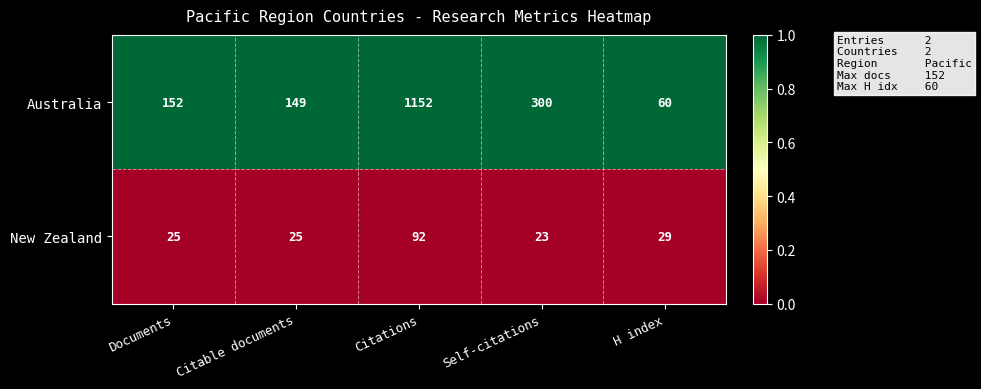

Is it true that Australia equals 228 at Documents?

False